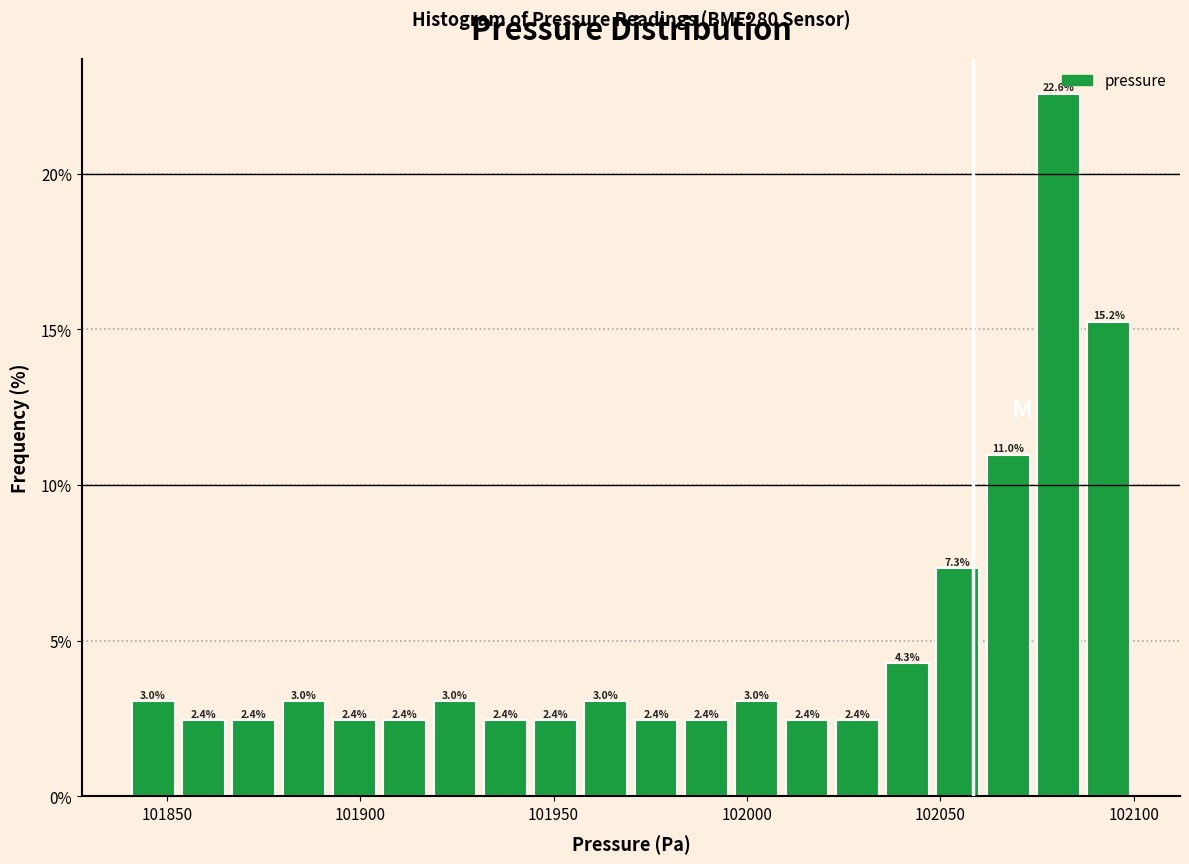

Around what value on the x-axis is the tallest bar? Give the approximate position of its centre, as read against the axis.

102080